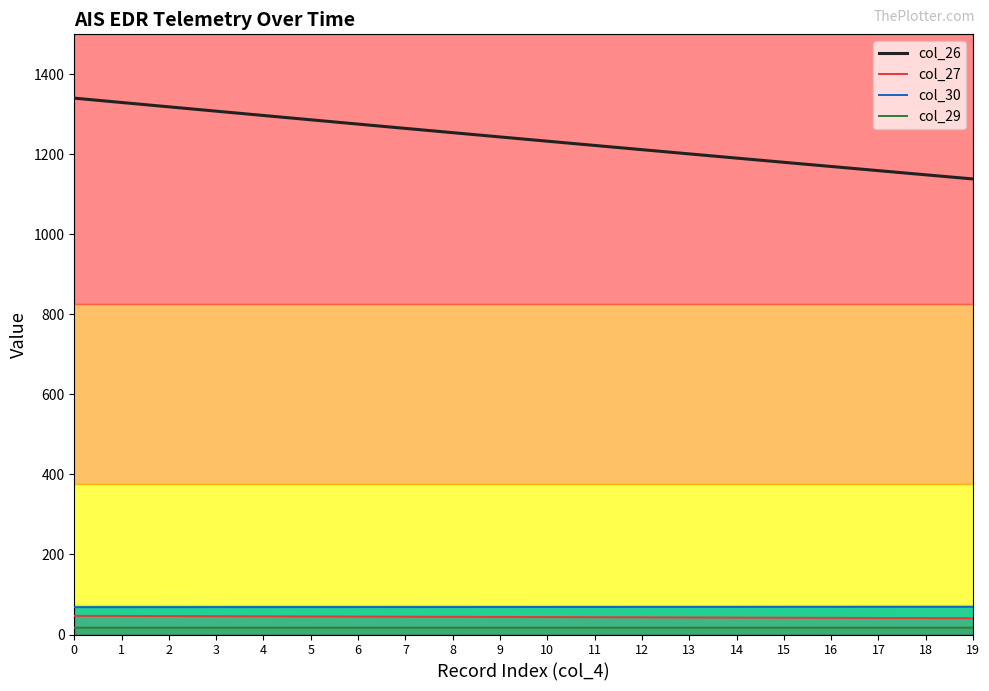

Which has a higher value, 5 or 18?

5